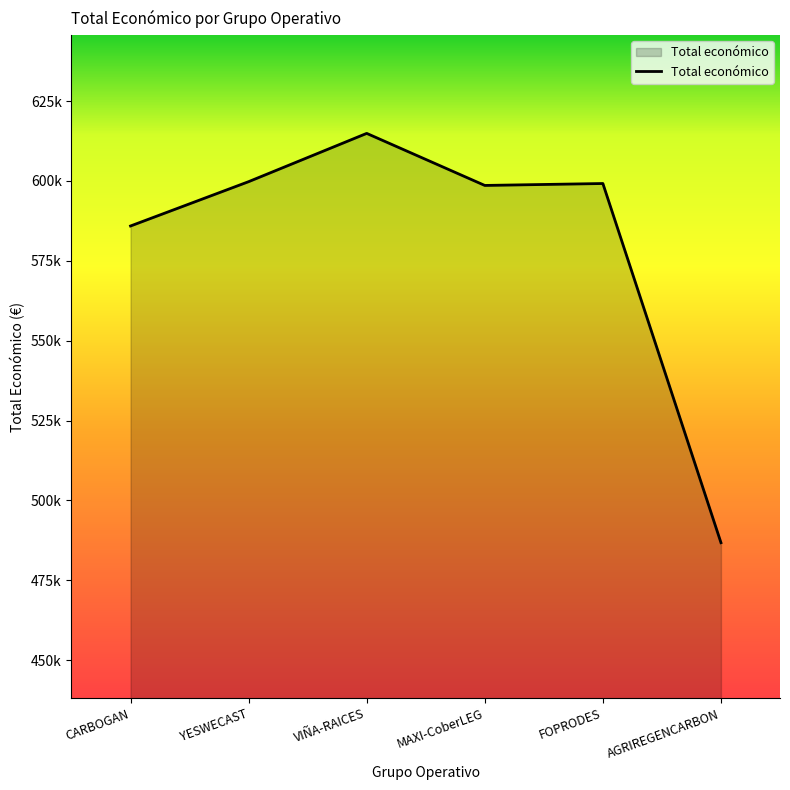

Does the chart display data point markers on the line(s)?

No